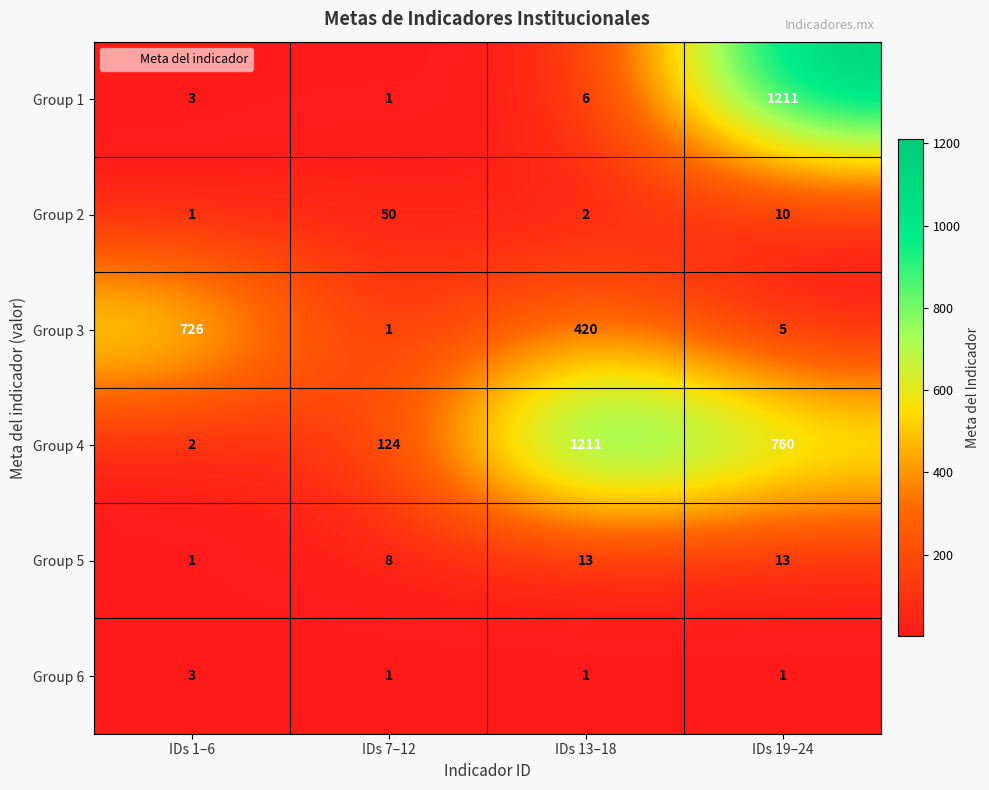

What is the spread (max minus min) of values at IDs 1–6?

725